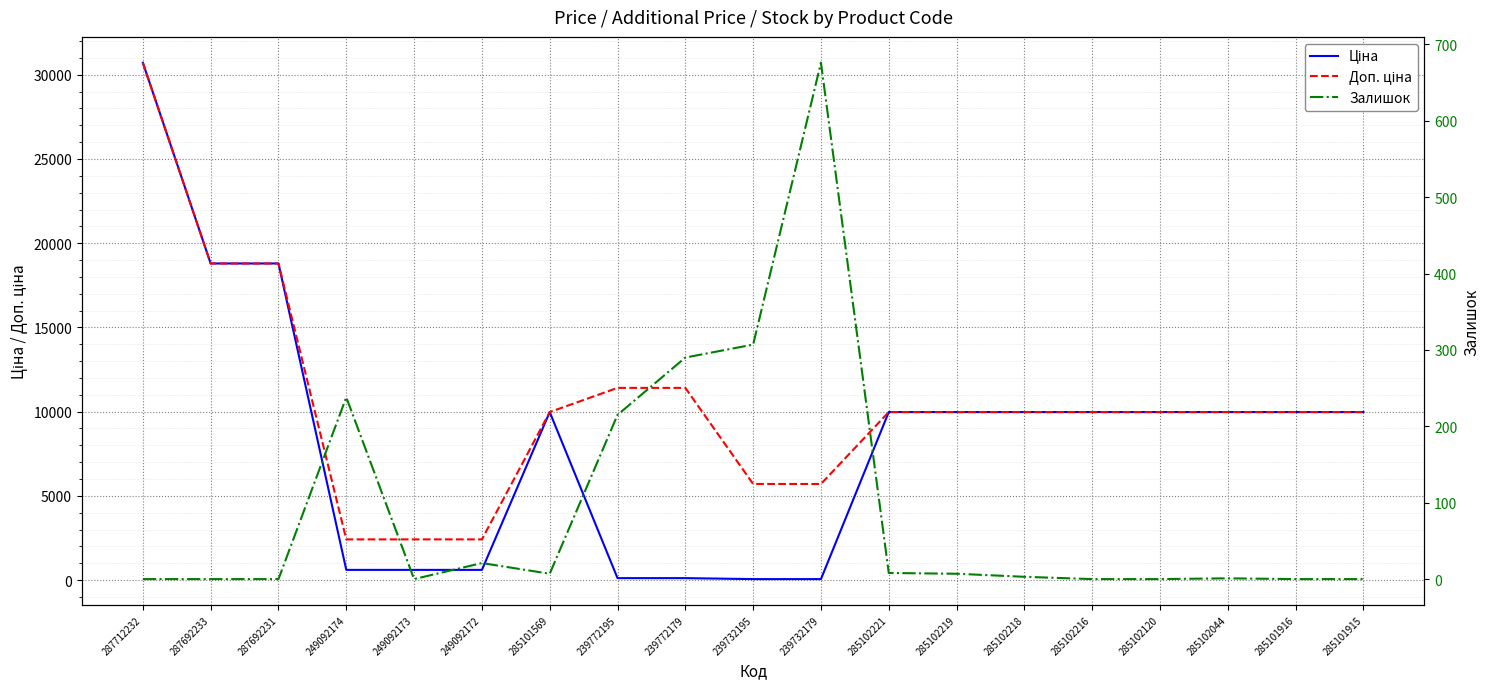

Where is the first local minimum for Залишок?

249092173